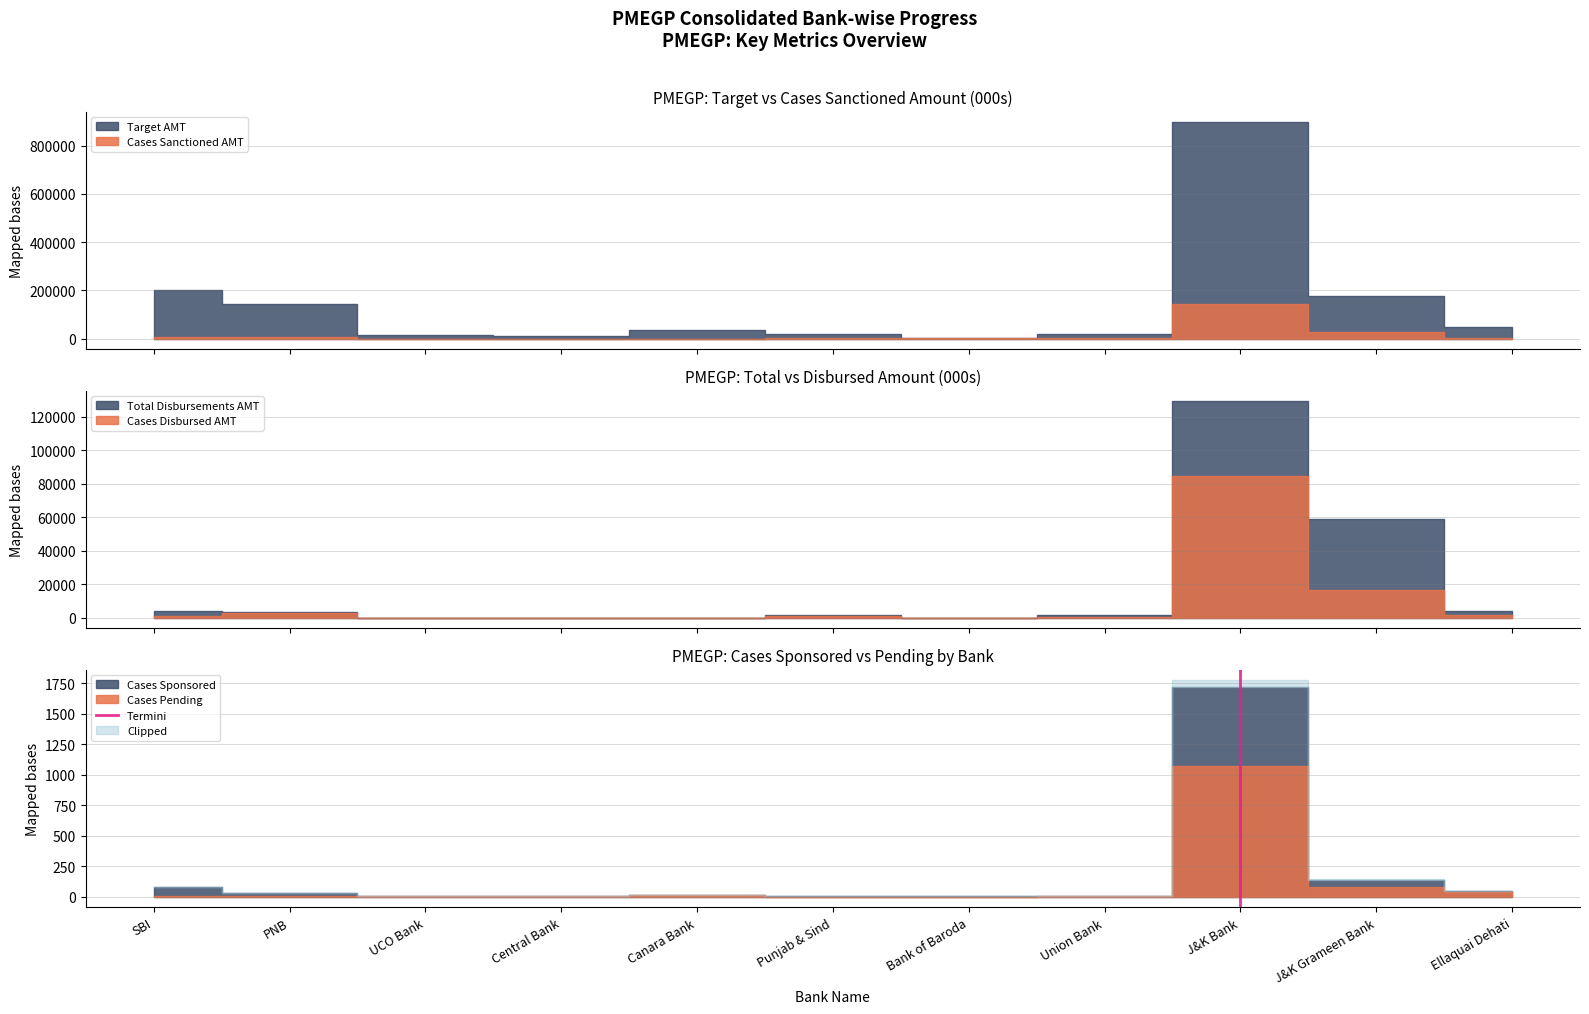

What is the label of the 2nd point from the left?

PNB